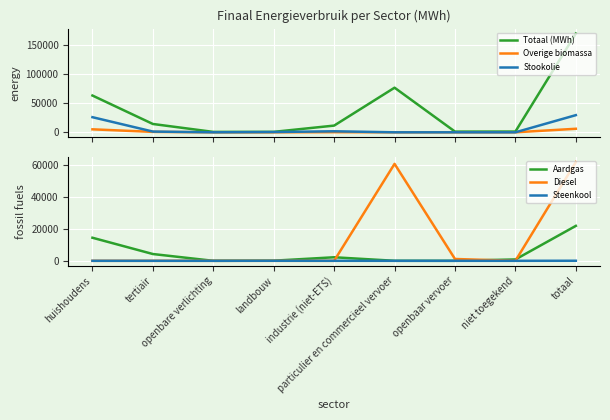

What position from the right is niet toegekend?

2